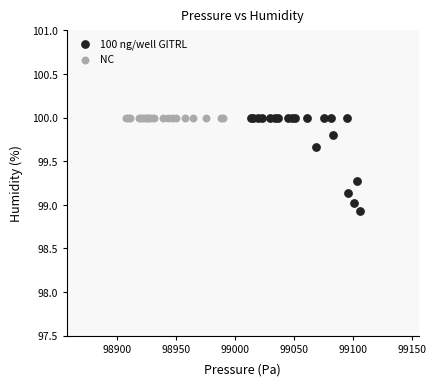

Which series contains the lowest Y value?

100 ng/well GITRL